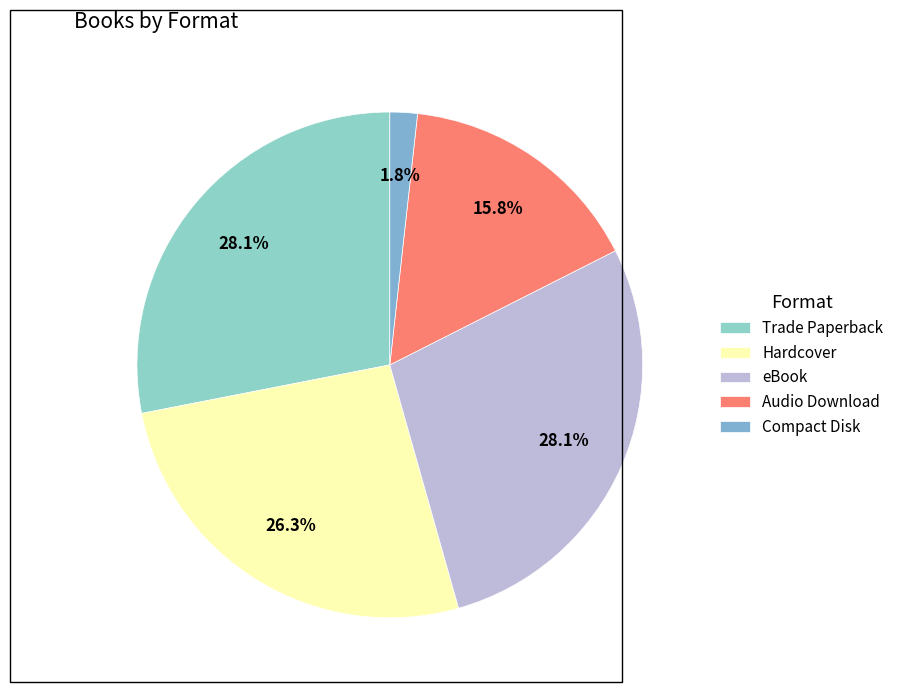

To the nearest percent, what portion does Audio Download represent?

16%